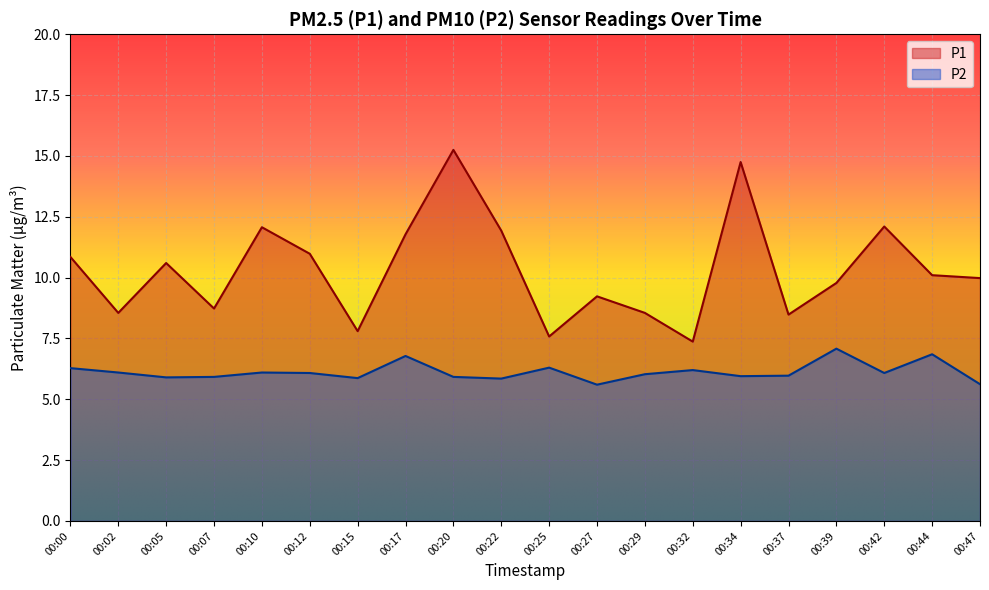

Rank the categories by P2 value from highest to lowest.

00:39, 00:44, 00:17, 00:25, 00:00, 00:32, 00:02, 00:10, 00:12, 00:42, 00:29, 00:37, 00:34, 00:07, 00:20, 00:05, 00:15, 00:22, 00:47, 00:27